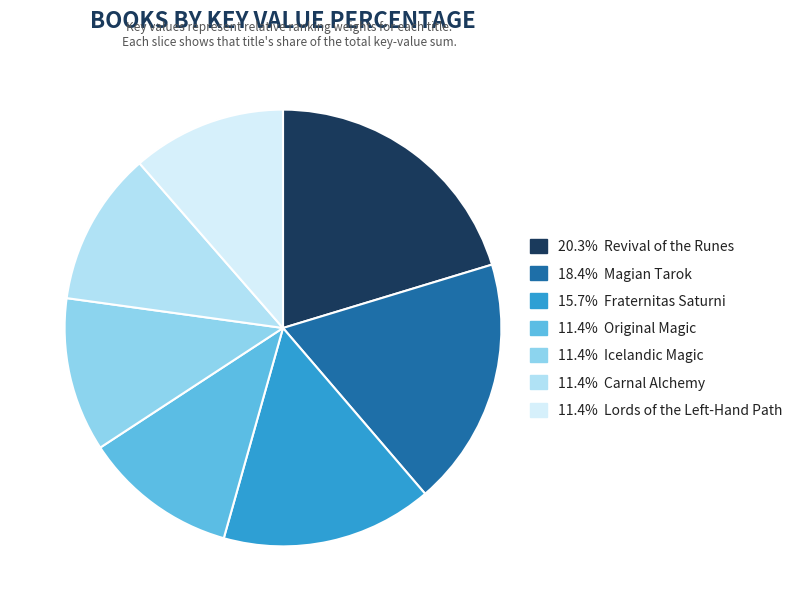

Does any single category account for the majority?

No